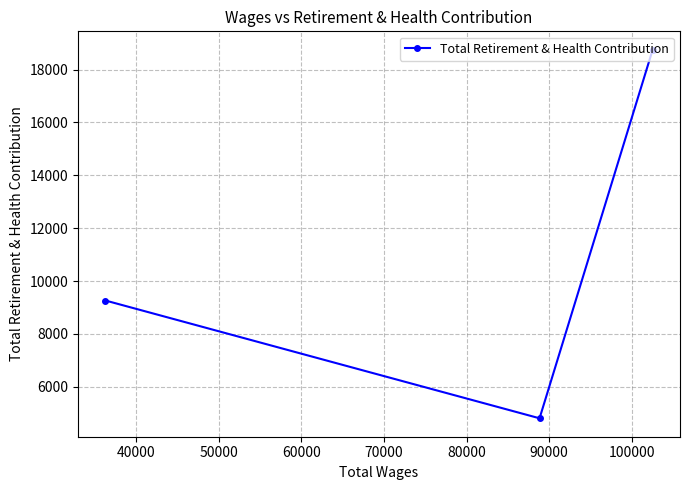

What is the average value?

10940